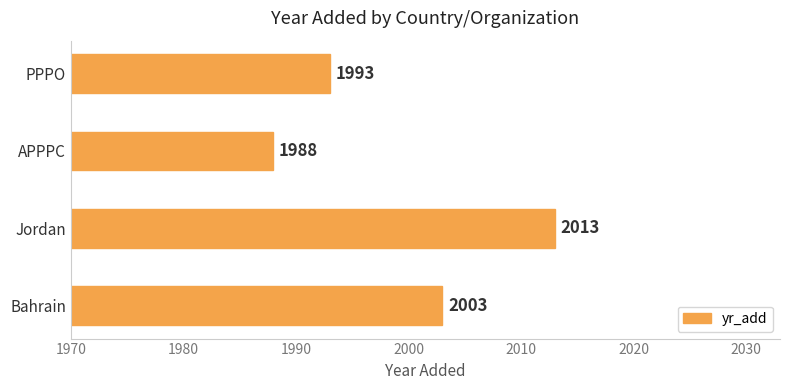

Rank the categories by value from highest to lowest.

Jordan, Bahrain, PPPO, APPPC